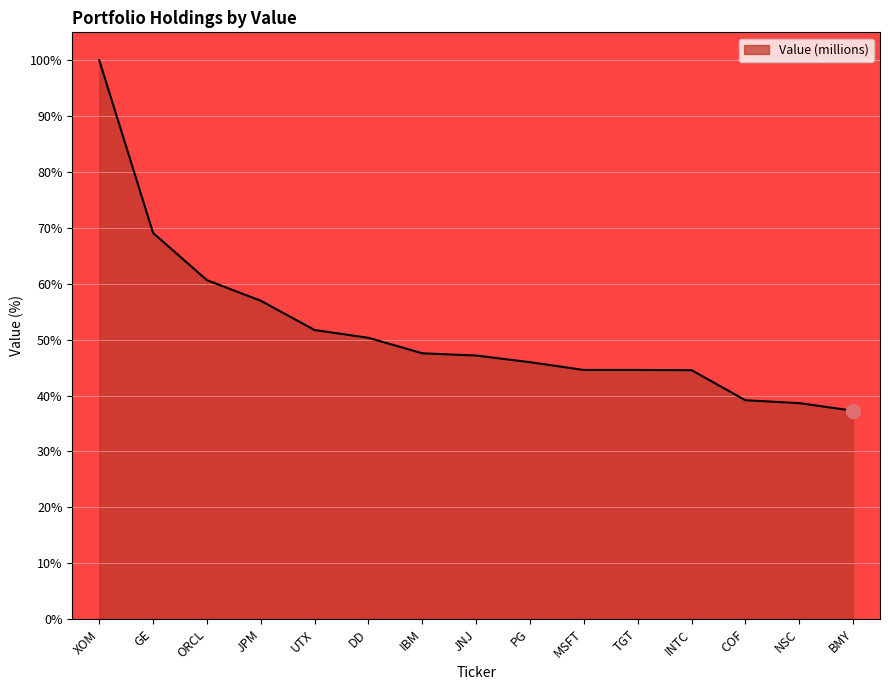

Count the number of categories in the chart.

15